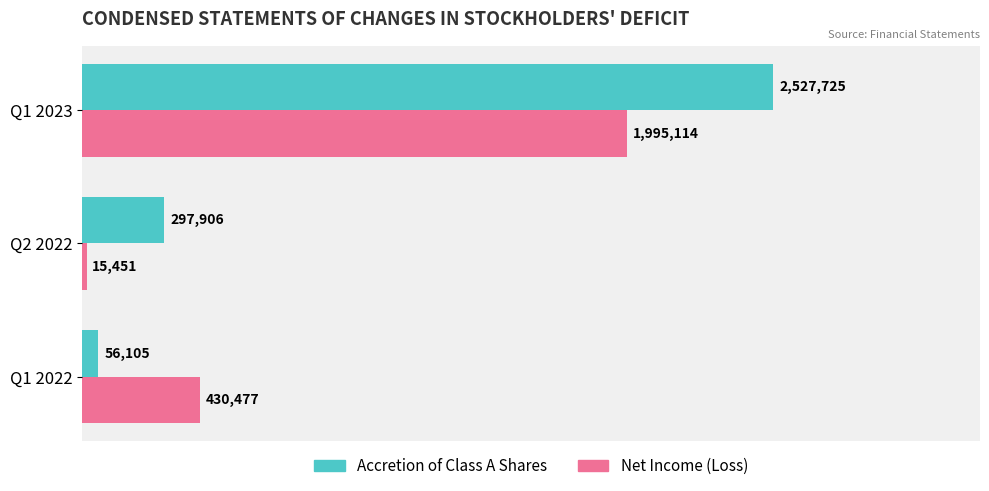

What are all the series names shown in the legend?

Accretion of Class A Shares, Net Income (Loss)